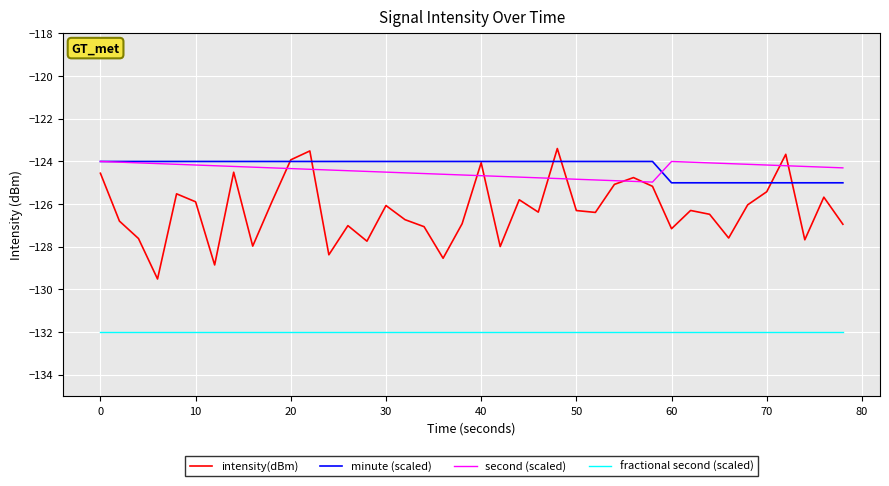

What is the lowest value of the intensity(dBm) series?

-129.5